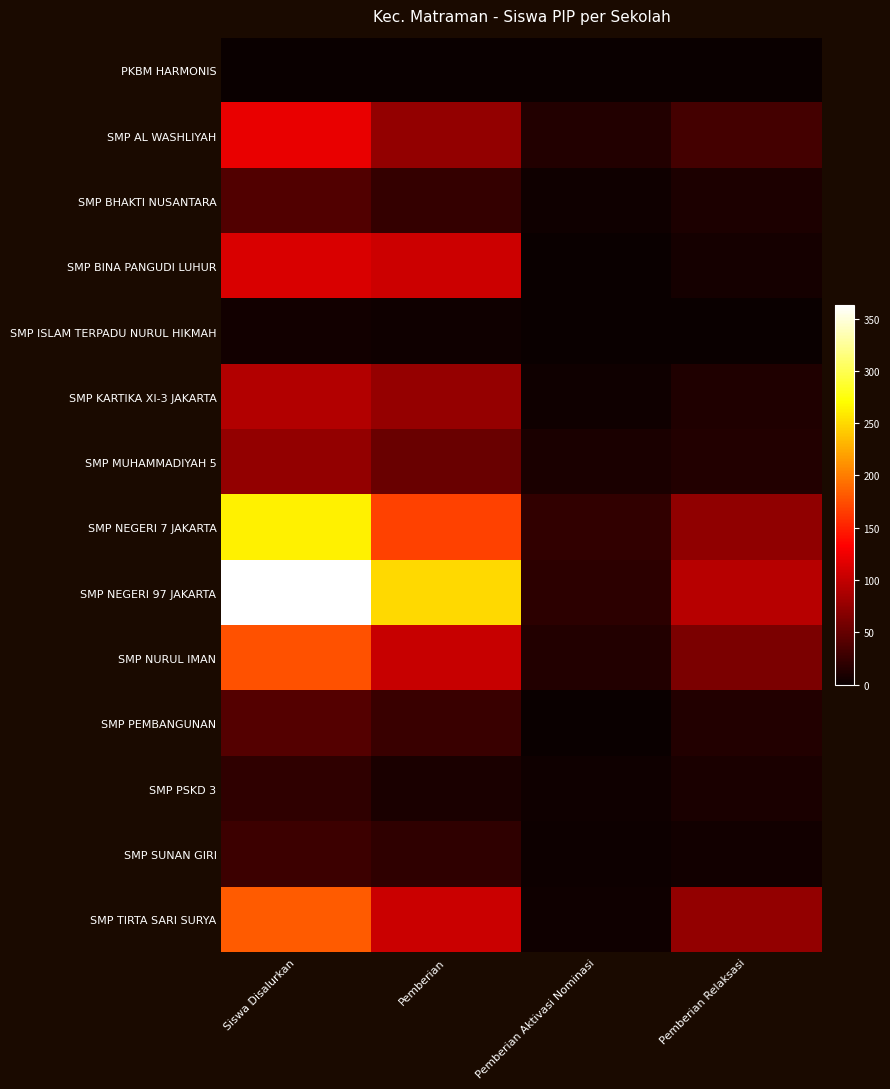

At Pemberian Aktivasi Nominasi, list the series in order from smallest to largest.

PKBM HARMONIS, SMP BINA PANGUDI LUHUR, SMP ISLAM TERPADU NURUL HIKMAH, SMP PEMBANGUNAN, SMP SUNAN GIRI, SMP KARTIKA XI-3 JAKARTA, SMP PSKD 3, SMP TIRTA SARI SURYA, SMP BHAKTI NUSANTARA, SMP MUHAMMADIYAH 5, SMP NURUL IMAN, SMP AL WASHLIYAH, SMP NEGERI 97 JAKARTA, SMP NEGERI 7 JAKARTA